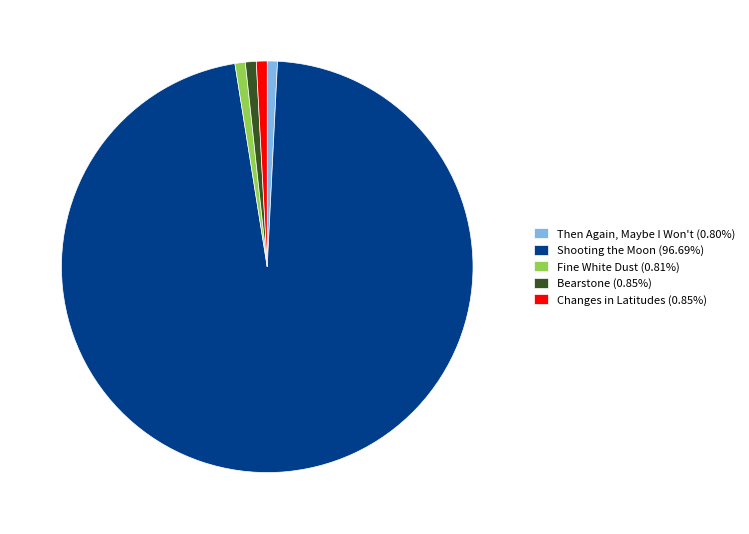

Approximately how many times larger is the value at Changes in Latitudes compared to Then Again, Maybe I Won't?

1.1